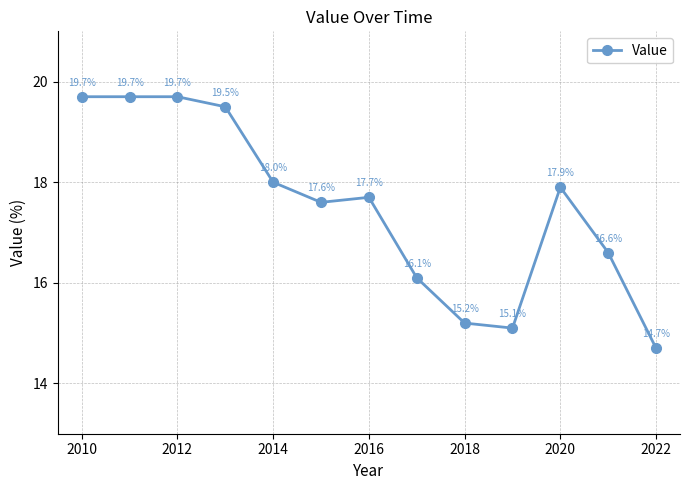

Reading left to right, list all the values displayed in this chart.

19.7	19.7	19.7	19.5	18.0	17.6	17.7	16.1	15.2	15.1	17.9	16.6	14.7